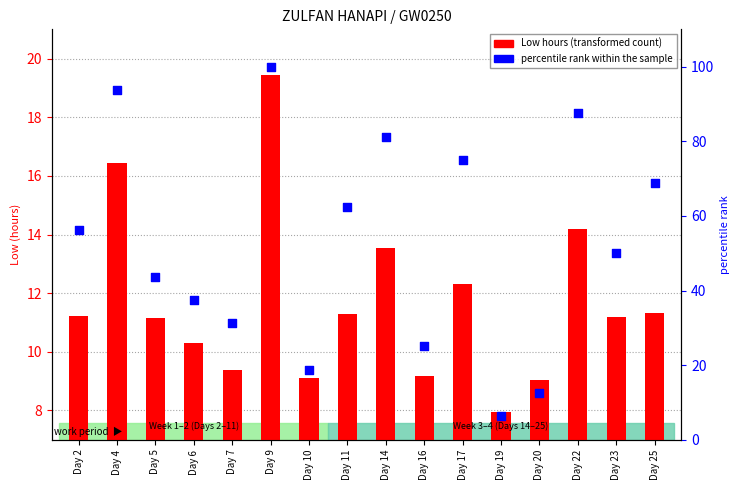

Which series has the largest total across all categories?

percentile rank within the sample